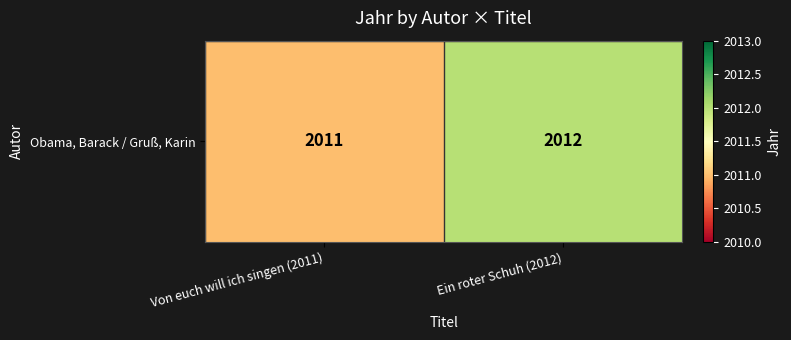

How many data points are less than 2012?

1